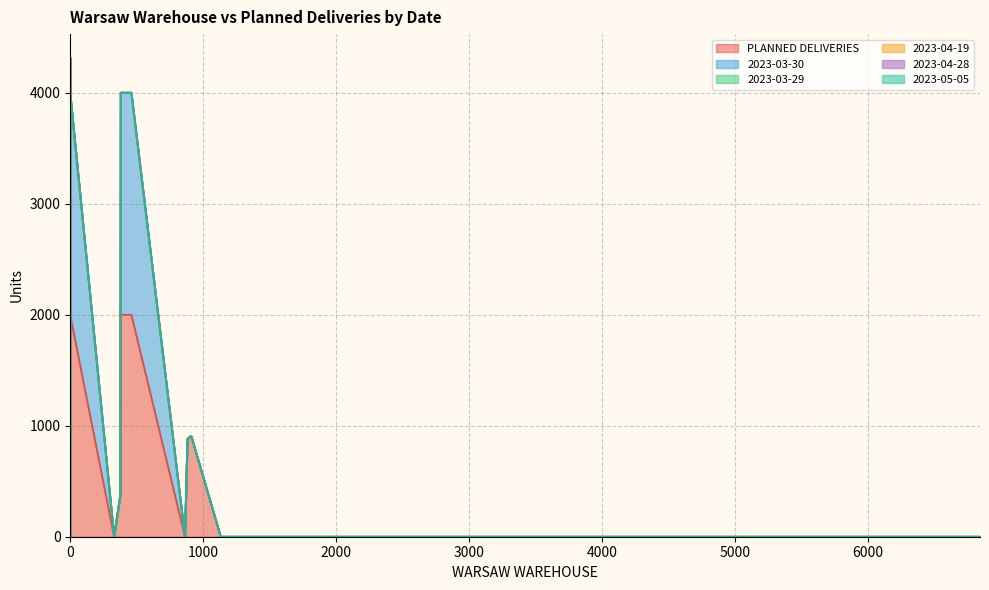

Which series changed the most between 6282 and 1755?

PLANNED DELIVERIES